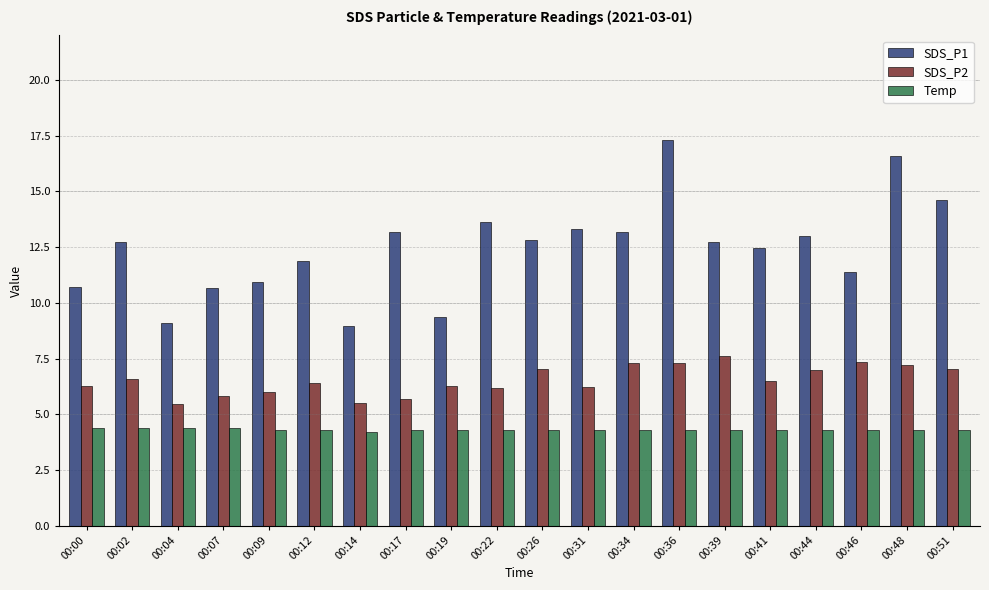

Is it true that SDS_P1 equals 17.8 at 00:22?

False